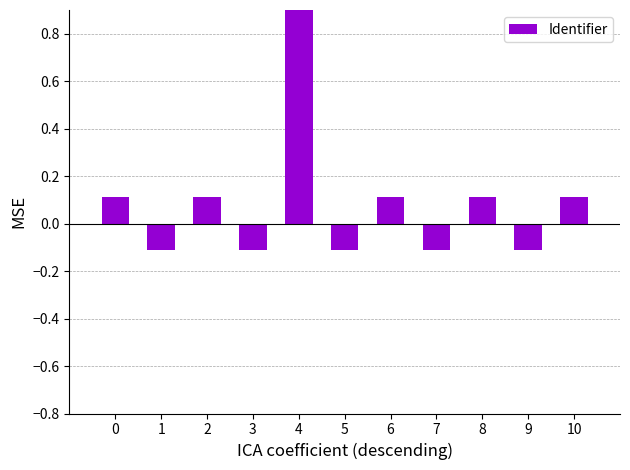

List the labels in order of value, smallest first.

1, 3, 5, 9, 7, 10, 8, 6, 2, 0, 4